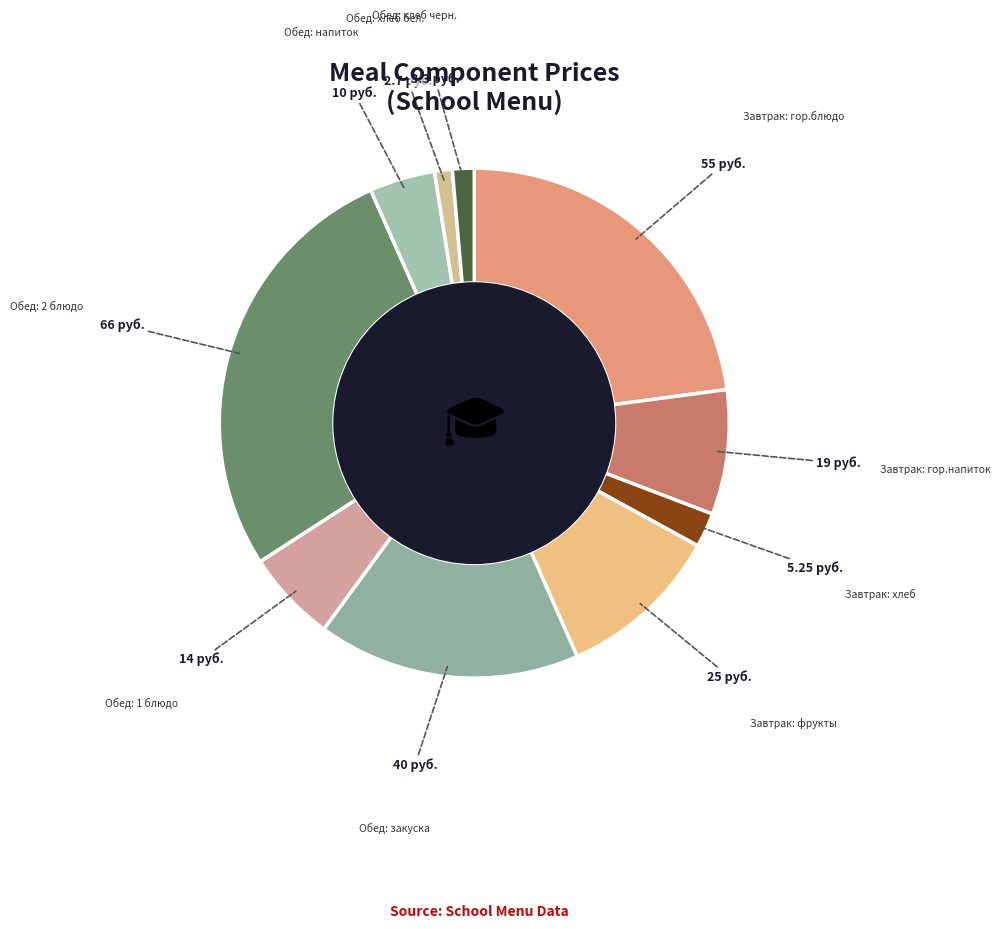

Is there a majority slice in this chart?

No